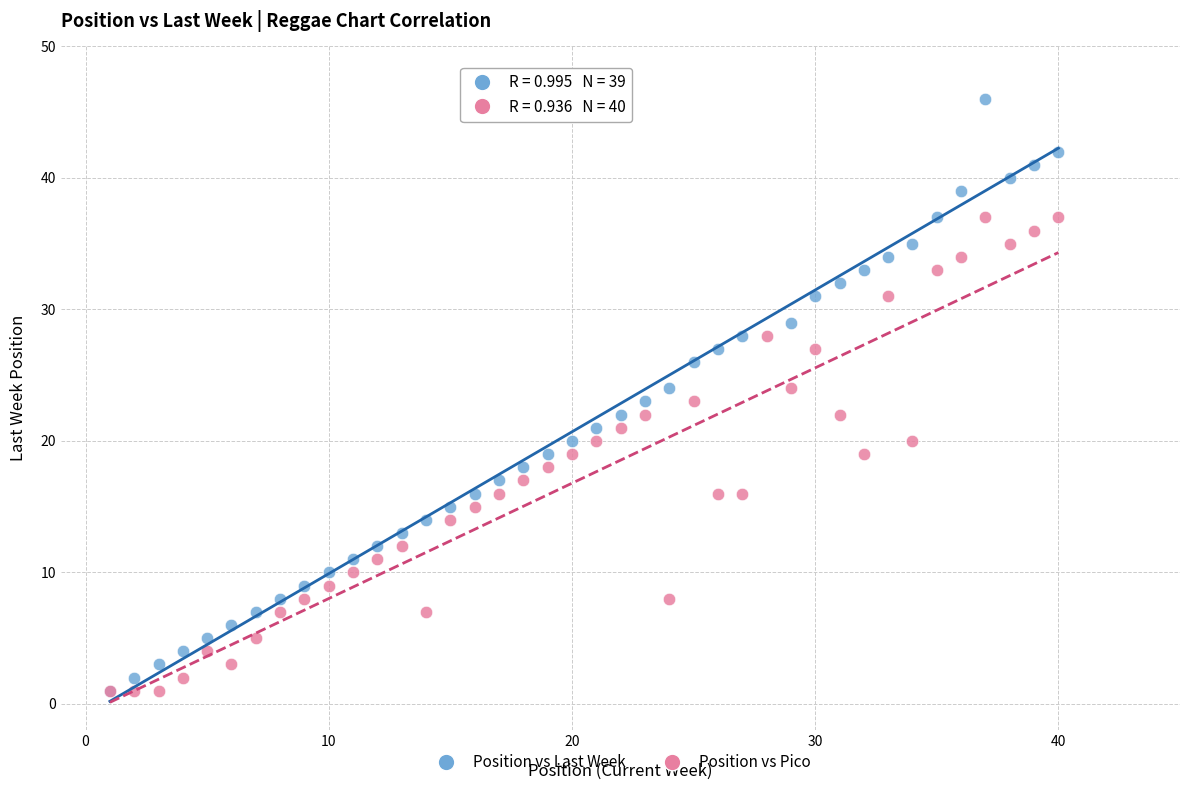

Which series has the largest Y range (max minus min)?

Position vs Last Week